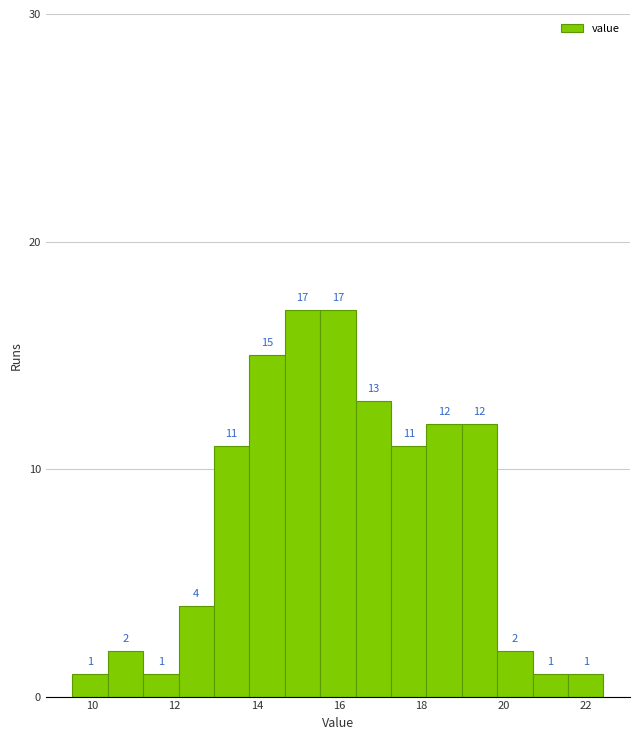

How tall is the bar that spans 11.24 to 12.10 on the x-axis? The bar edges are not printed on the chart, so give them approximately, as read against the axis.

1